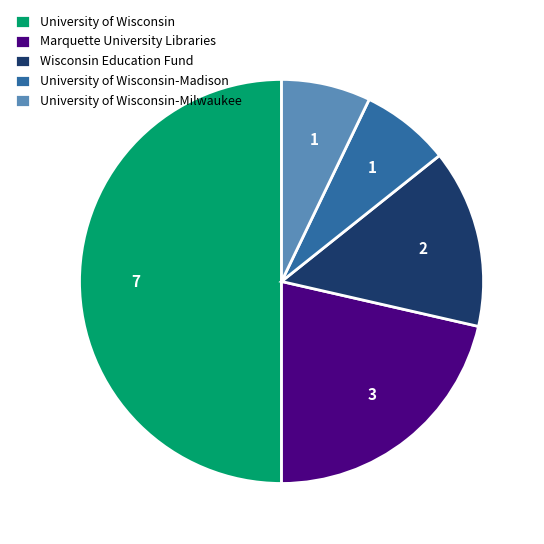

What is the largest slice in the pie chart?

University of Wisconsin